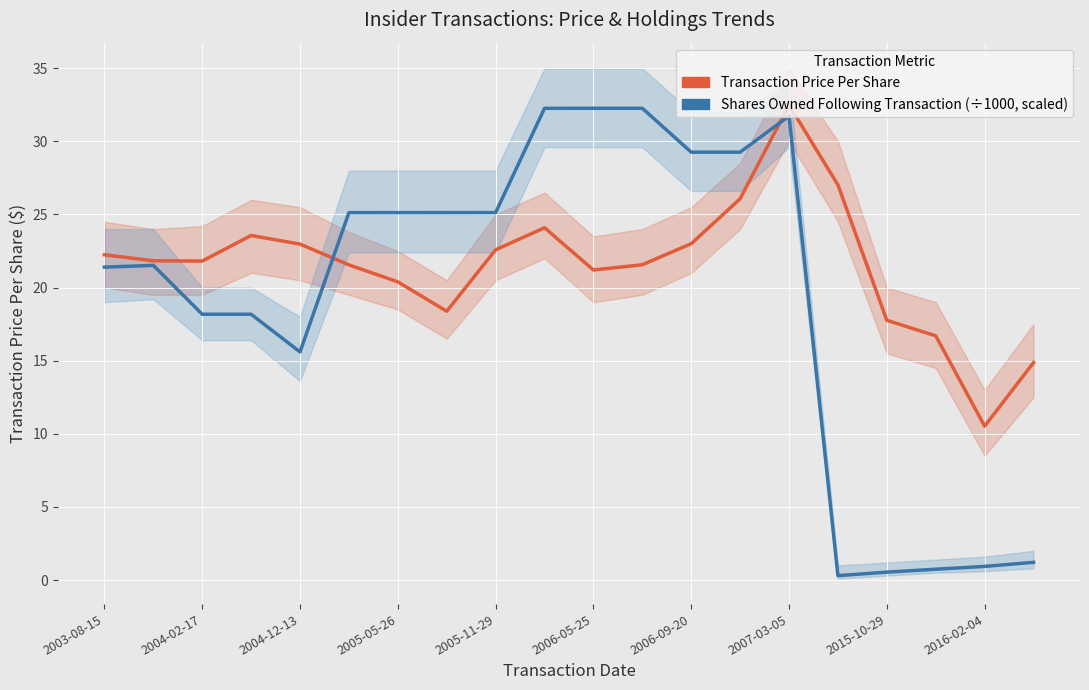

How many categories are shown in the chart?

20